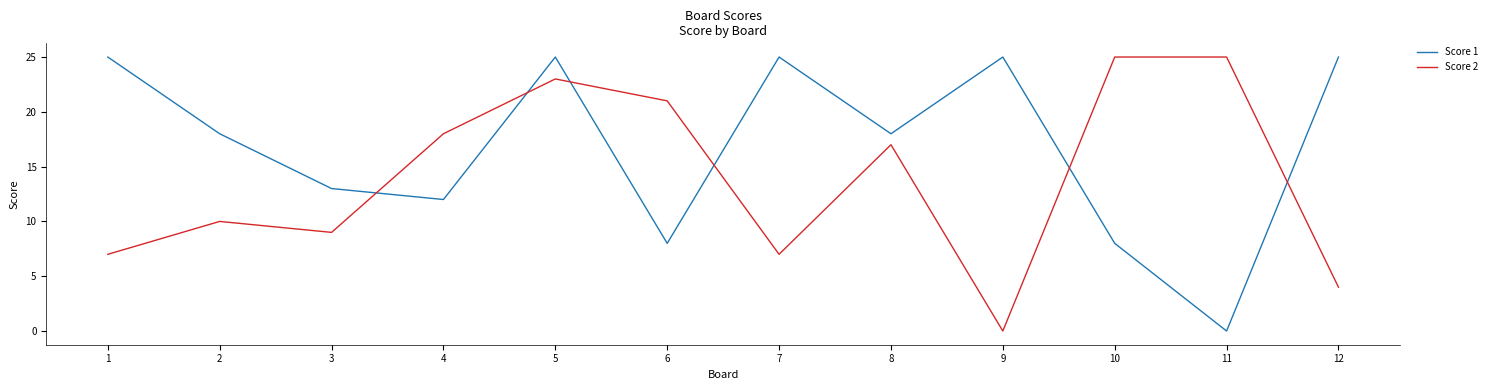

The Score 1 series shows 10 at 1. True or false?

False